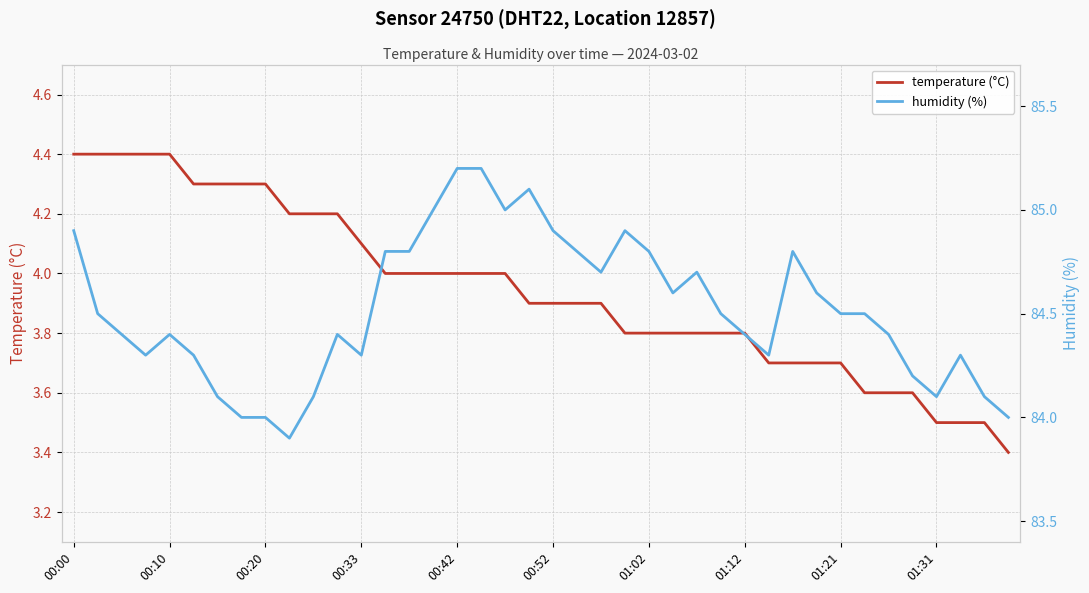

Which series has the largest total across all categories?

humidity (%)